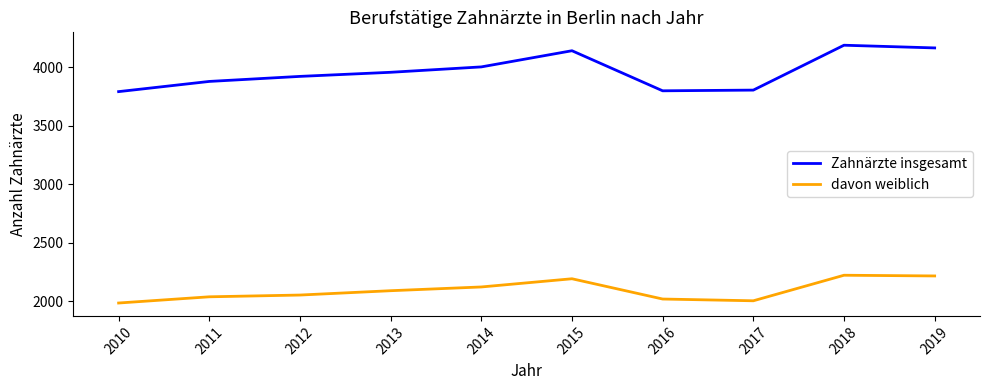

True or false: Zahnärzte insgesamt has more than 2 points higher than both neighbors.

False